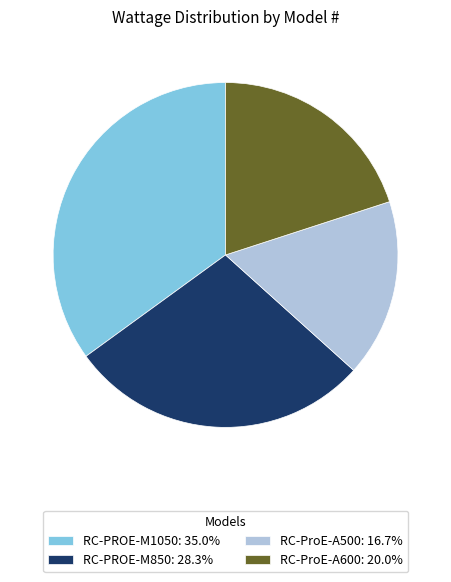

What is the ratio of the value at RC-ProE-A600: 20.0% to the value at RC-PROE-M850: 28.3%?

0.7